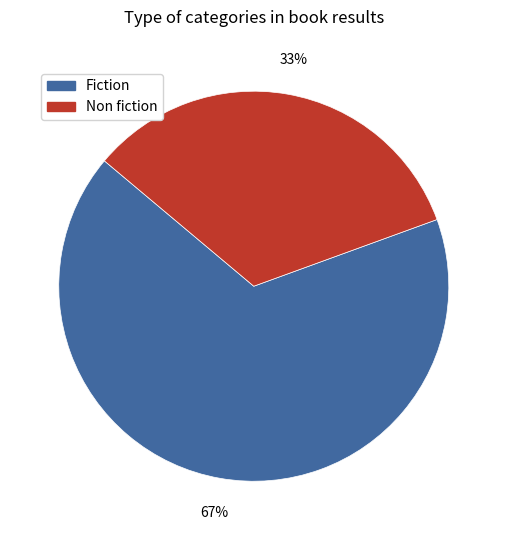

To the nearest percent, what is the combined percentage of Non fiction and Fiction?

100%